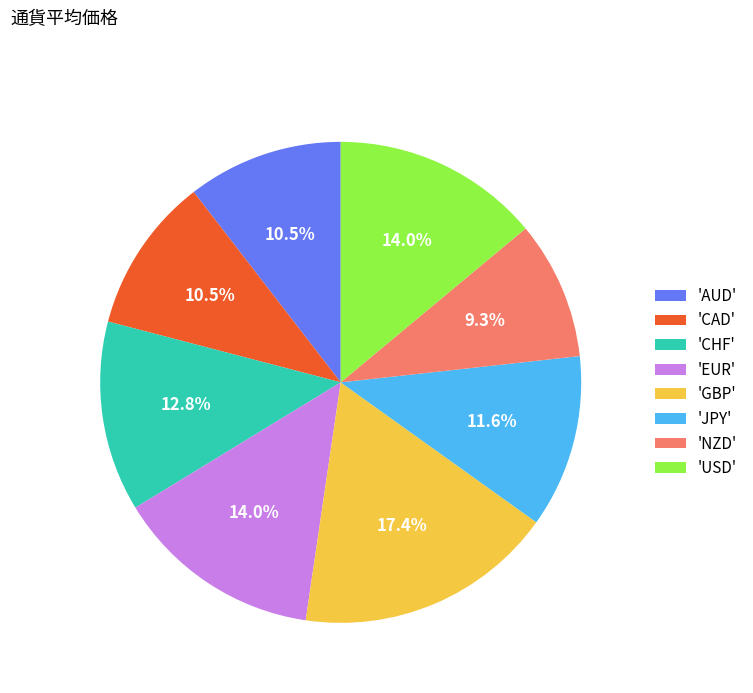

Which slice is the smallest?

'NZD'